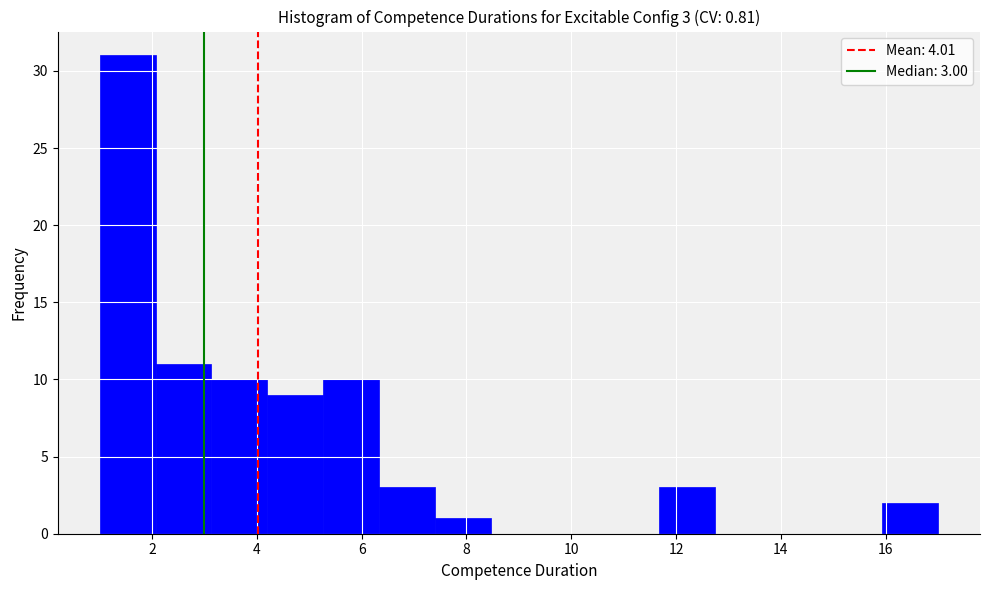

Which range on the x-axis has the tallest bar?

1.0 to 2.0